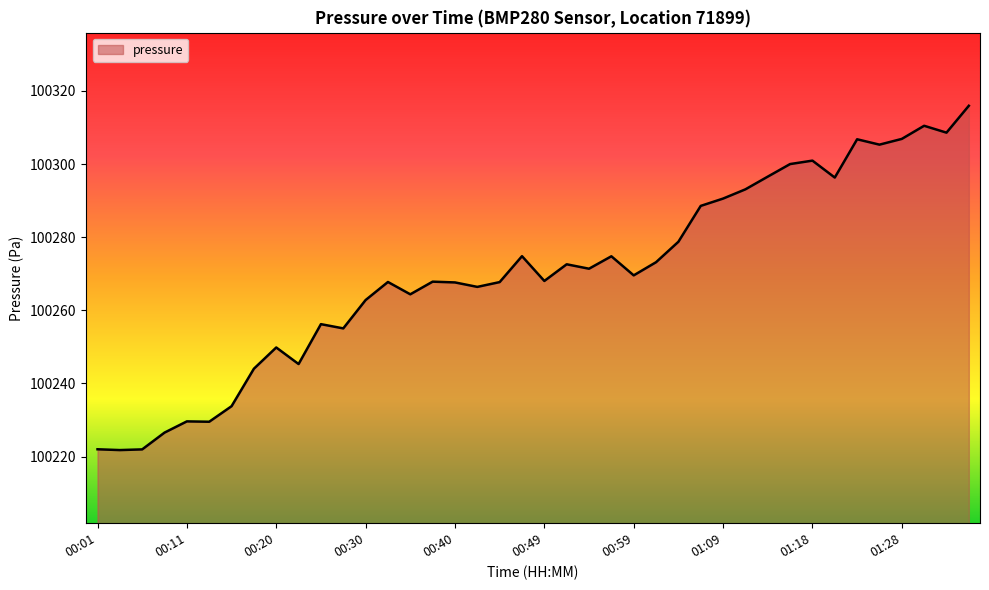

What is the minimum value shown in the chart?

100221.8